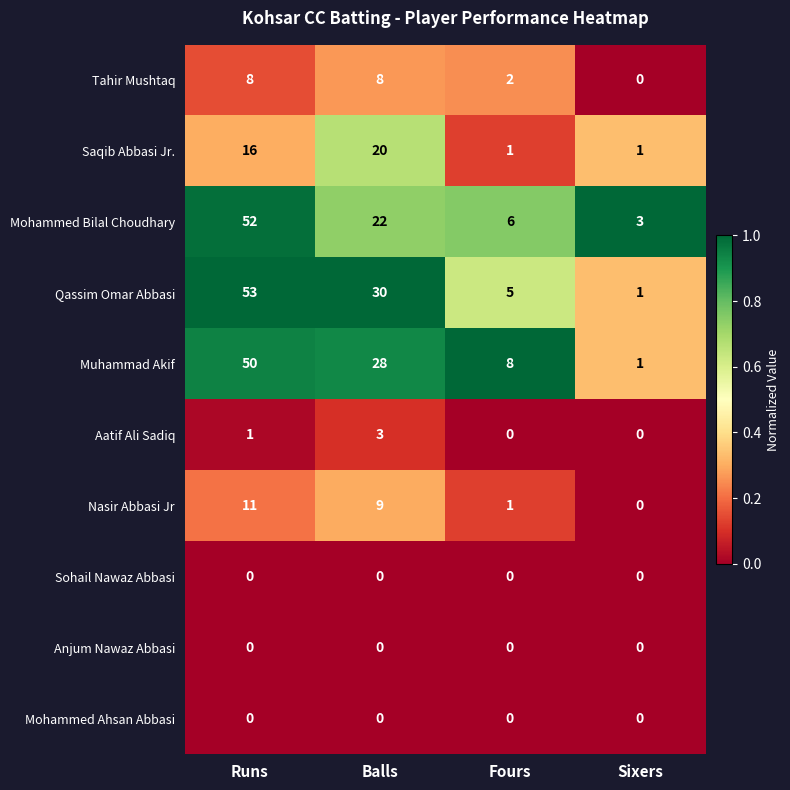

The Muhammad Akif series shows 65 at Runs. True or false?

False